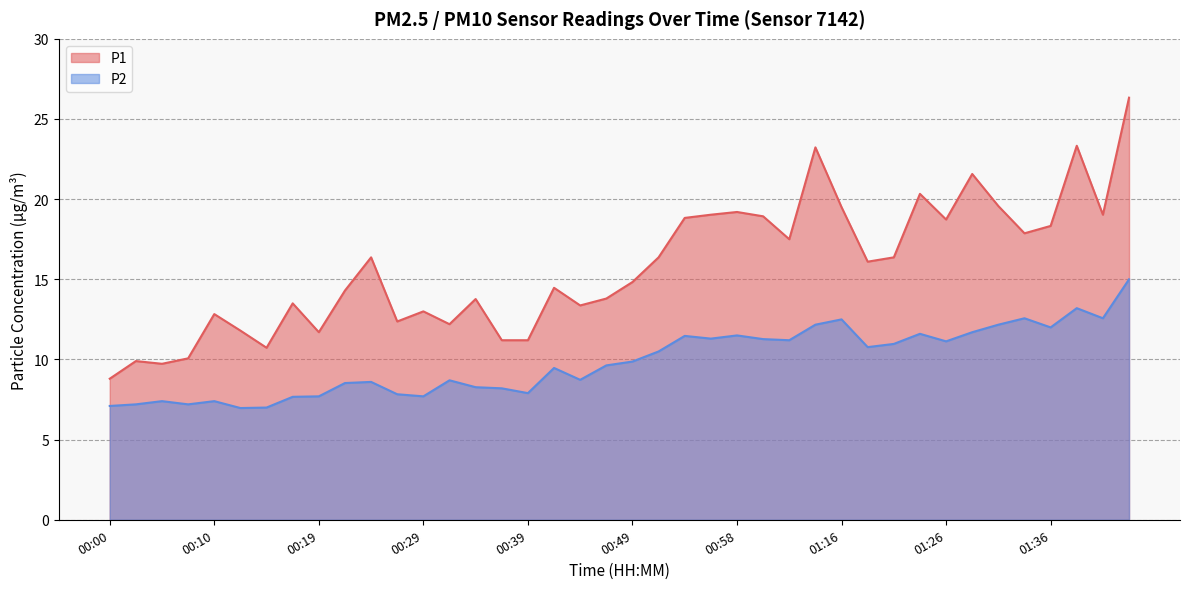

At which category is the sum across all series the highest?

01:44